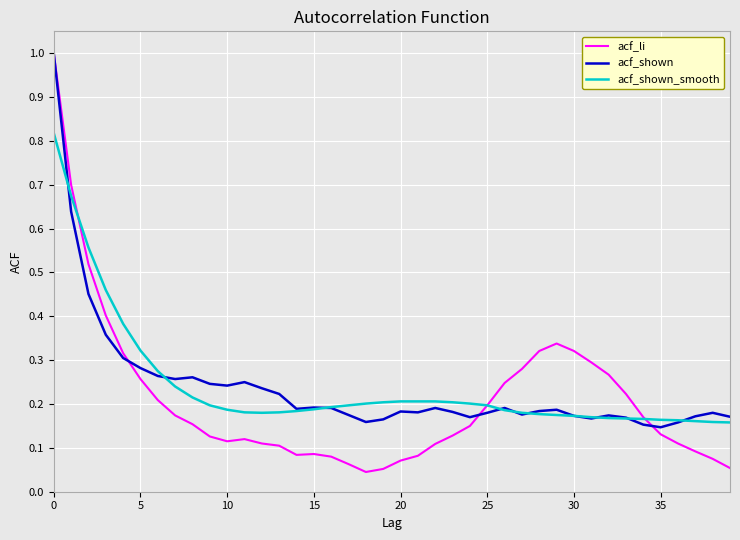

Which series has the largest range (max minus min)?

acf_li